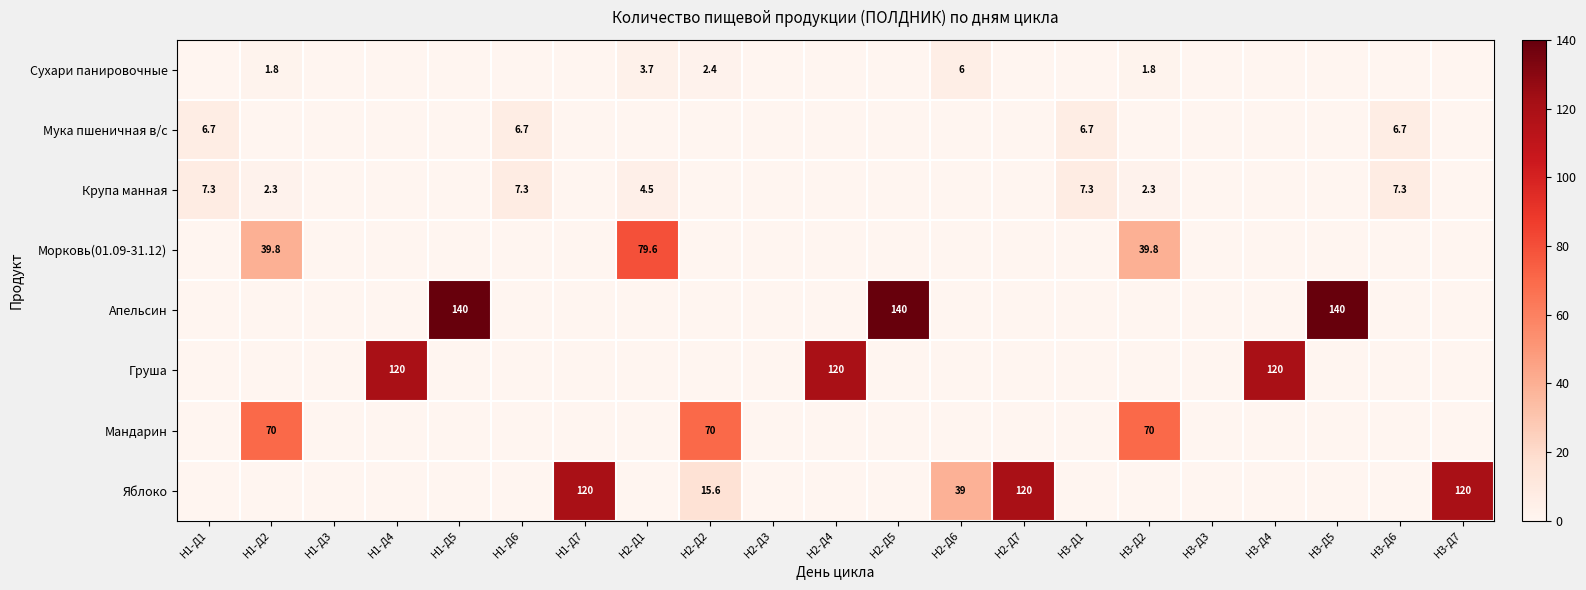

True or false: Морковь(01.09-31.12) has a value of 21.3 at Н1-Д2.

False